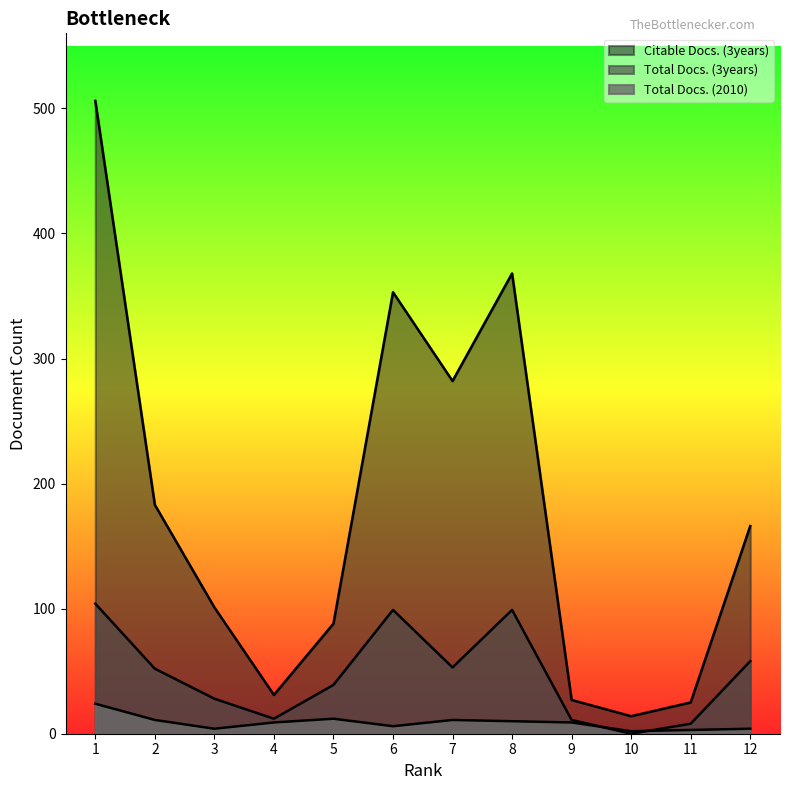

How many data points in Citable Docs. (3years) are less than 166?

6